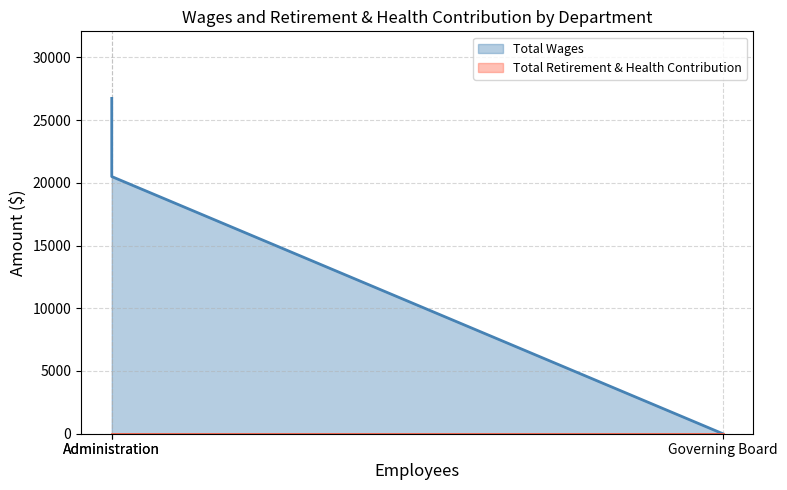

How many values are below 20500?

1